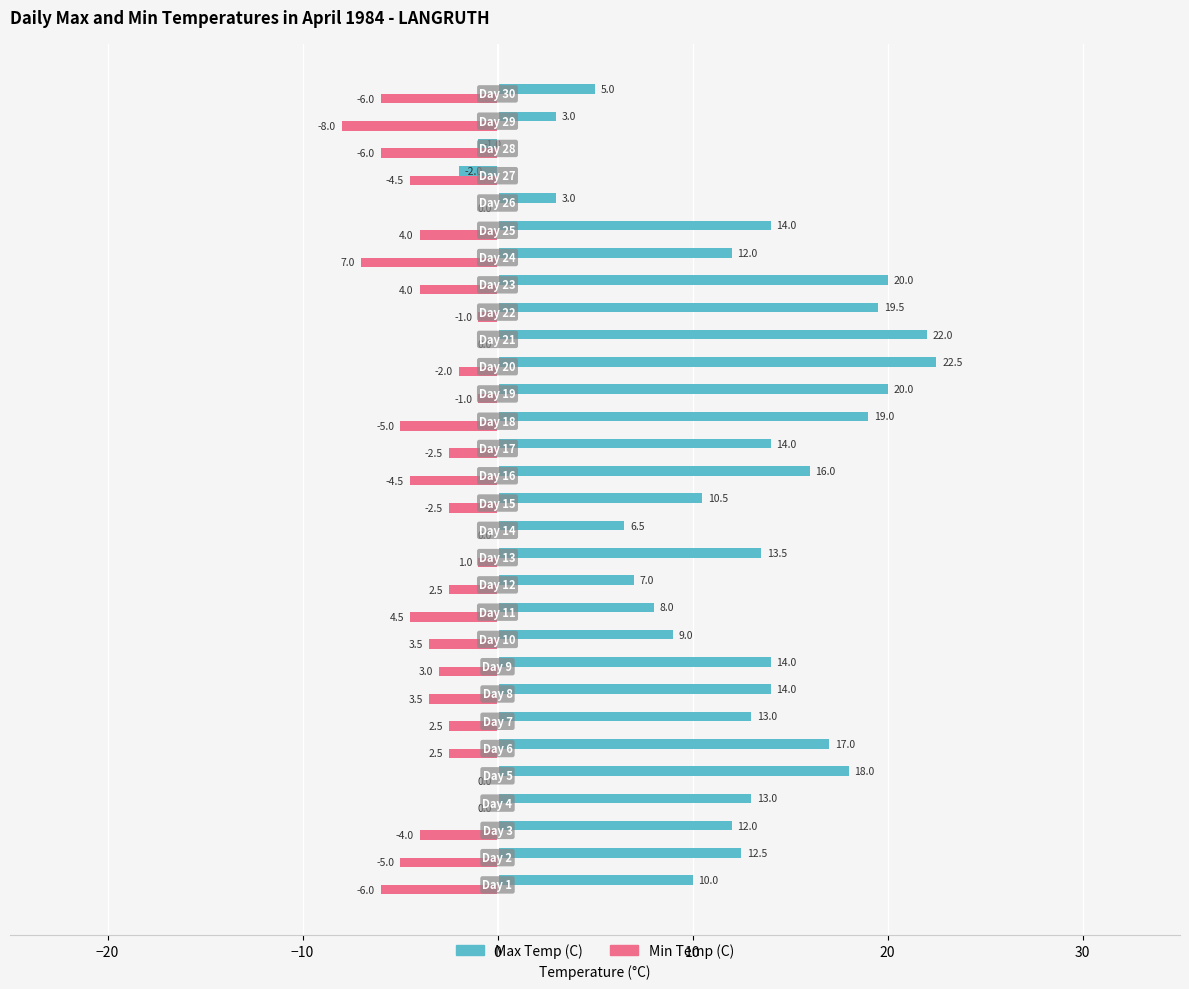

What is the greatest value displayed?

22.5